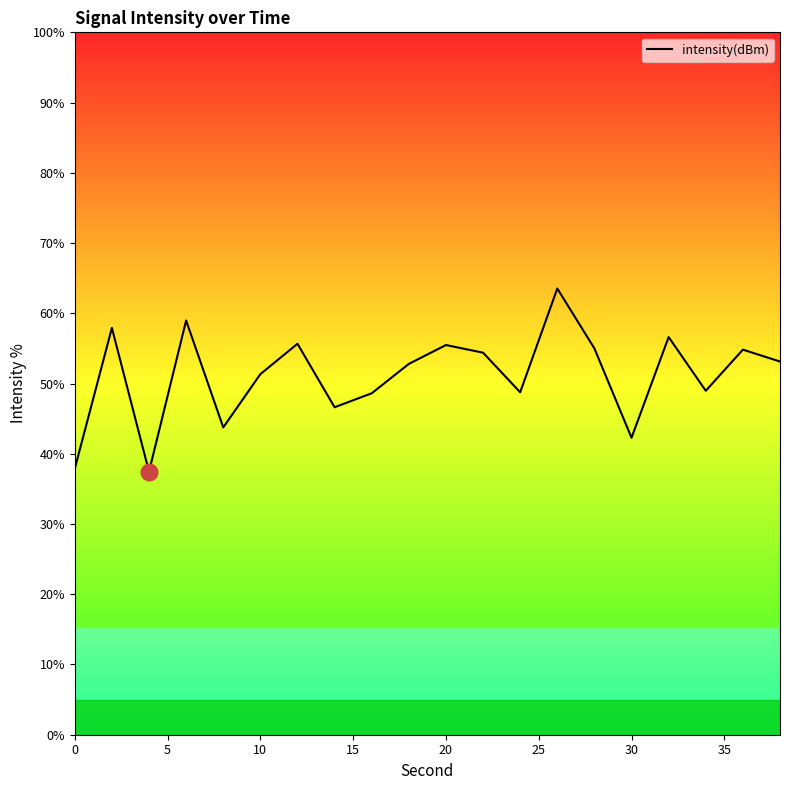

How many interior local valleys (lower than both neighbors) does the data have?

6